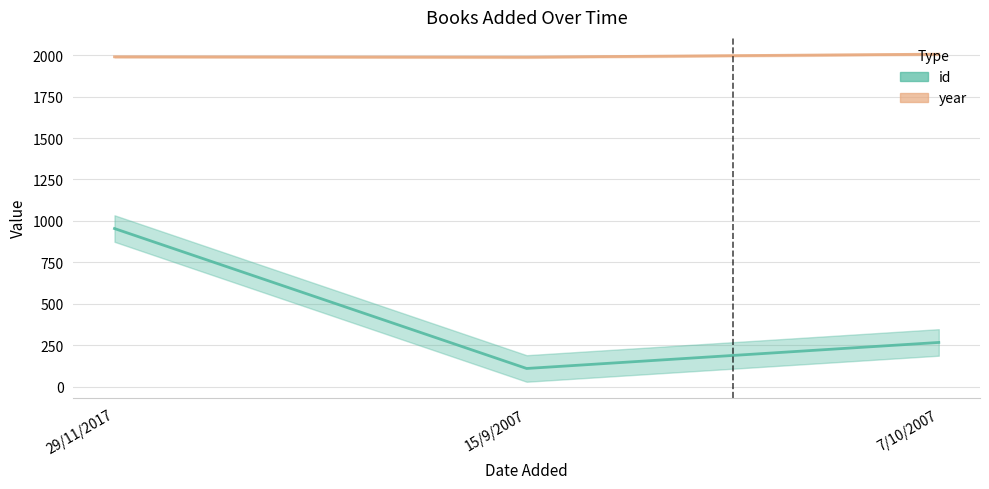

Reading left to right, what are all the values shown in this chart?

id (line): 29/11/2017=954	15/9/2007=110	7/10/2007=267
year (line): 29/11/2017=1990	15/9/2007=1988	7/10/2007=2006